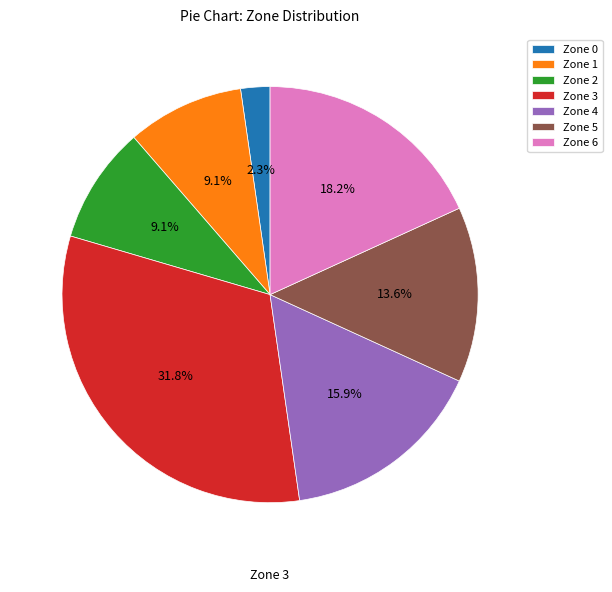

To the nearest percent, what is the combined percentage of Zone 3 and Zone 1?

41%